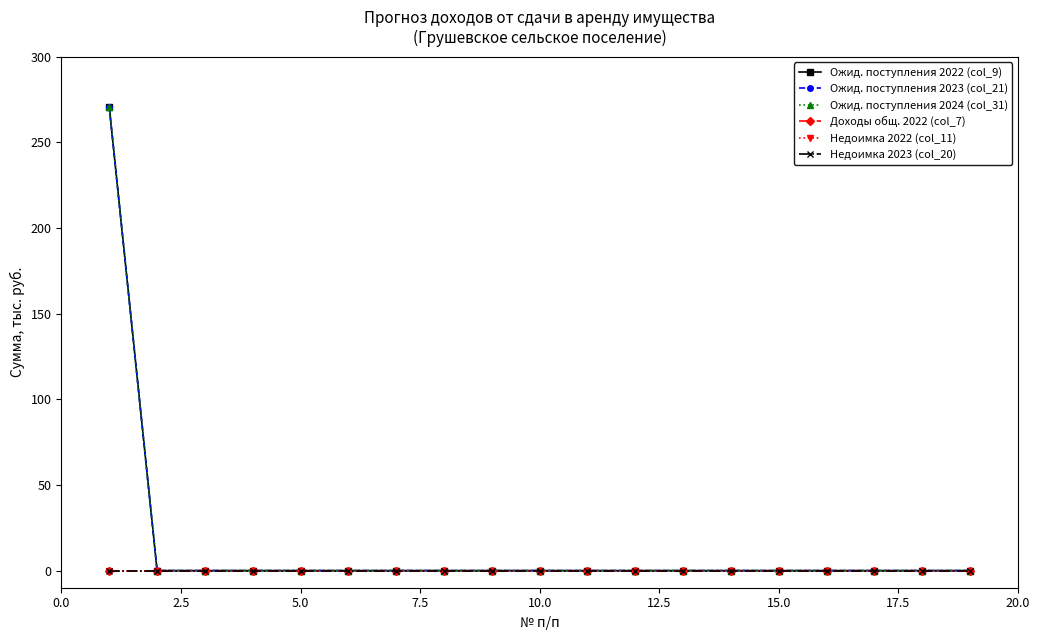

How many lines are shown in the chart?

6